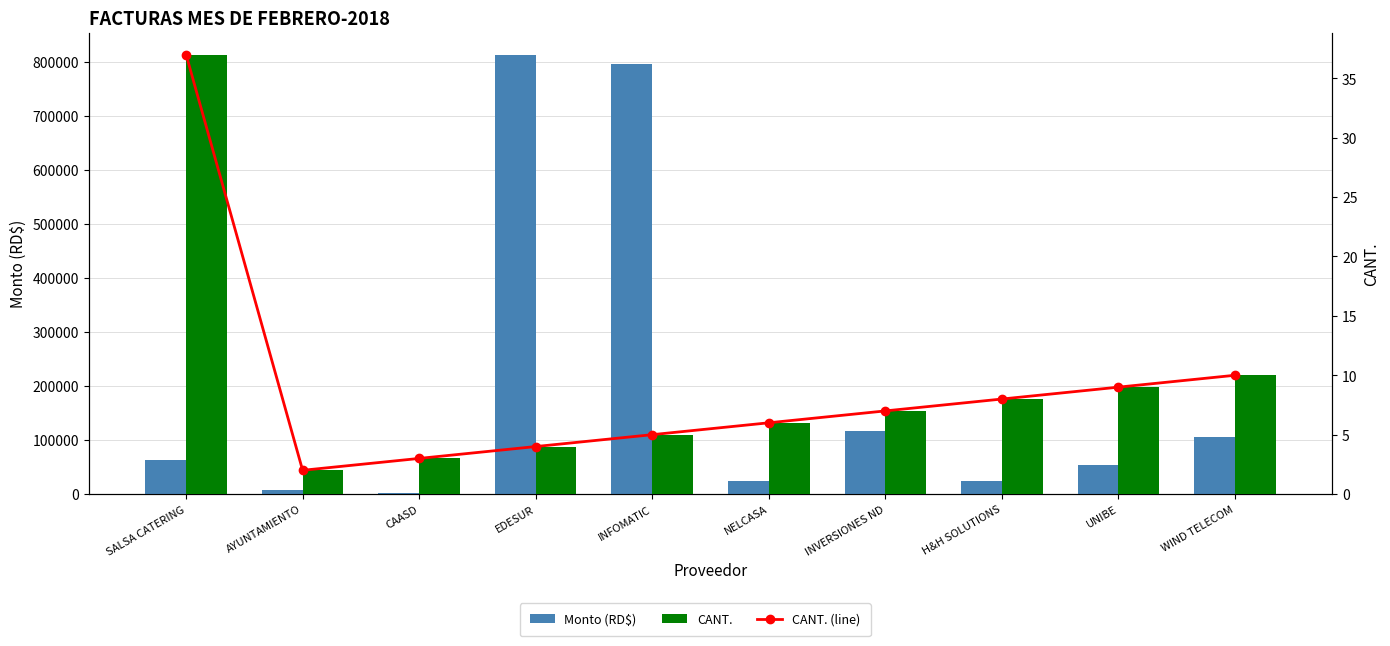

Rank the series by their maximum value, from lowest to highest.

CANT. (line), CANT., Monto (RD$)